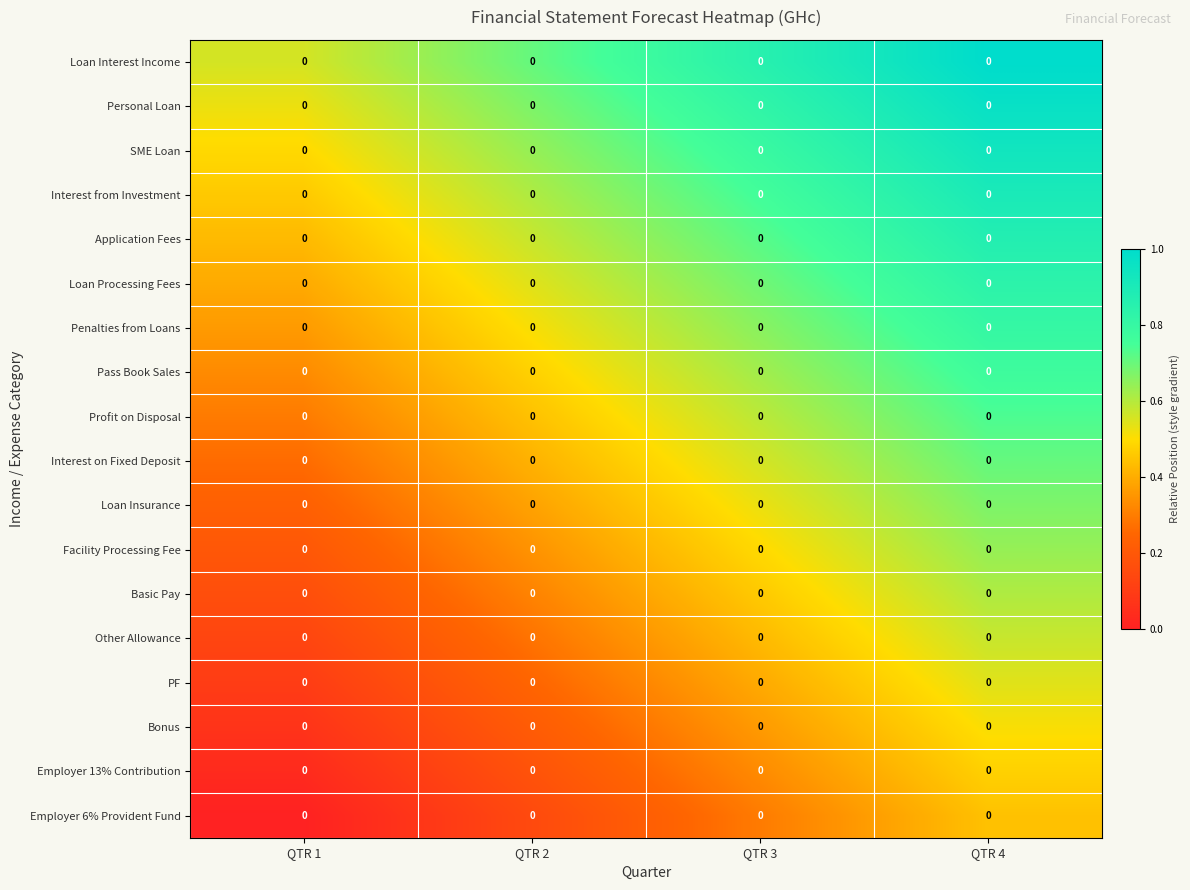

Is it true that Loan Interest Income equals 1.0 at QTR 4?

True